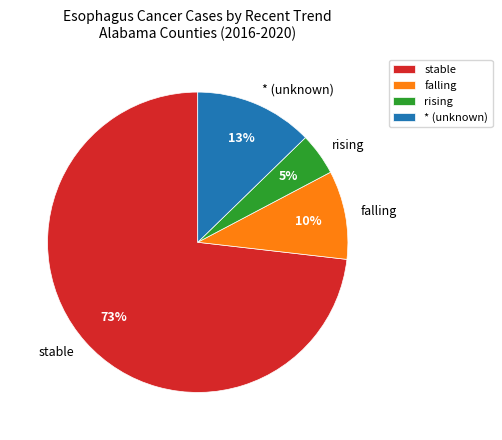

What percentage is the falling slice, to the nearest percent?

10%